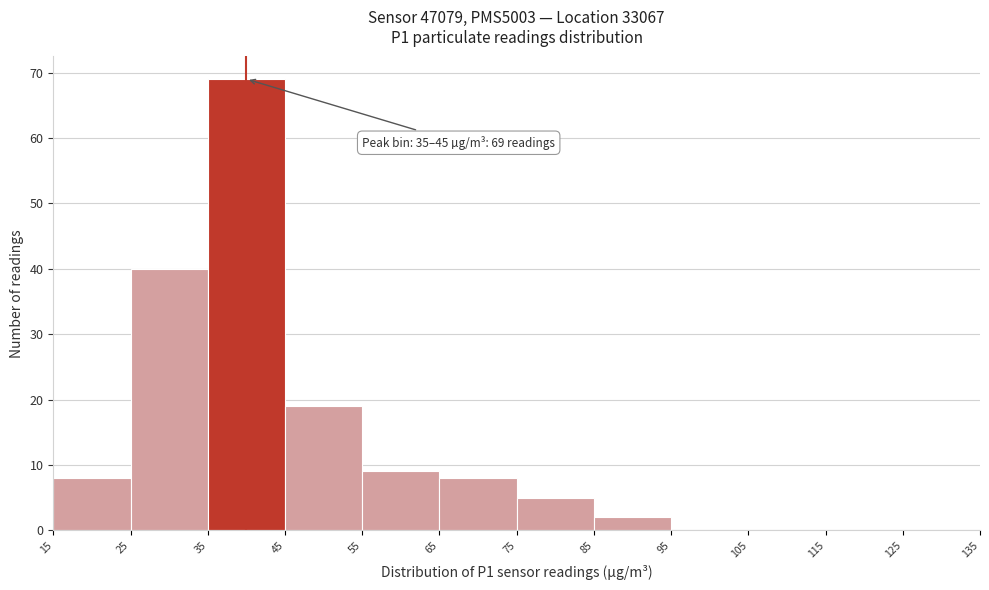

Over which range of the x-axis is the bar tallest?

35 to 45